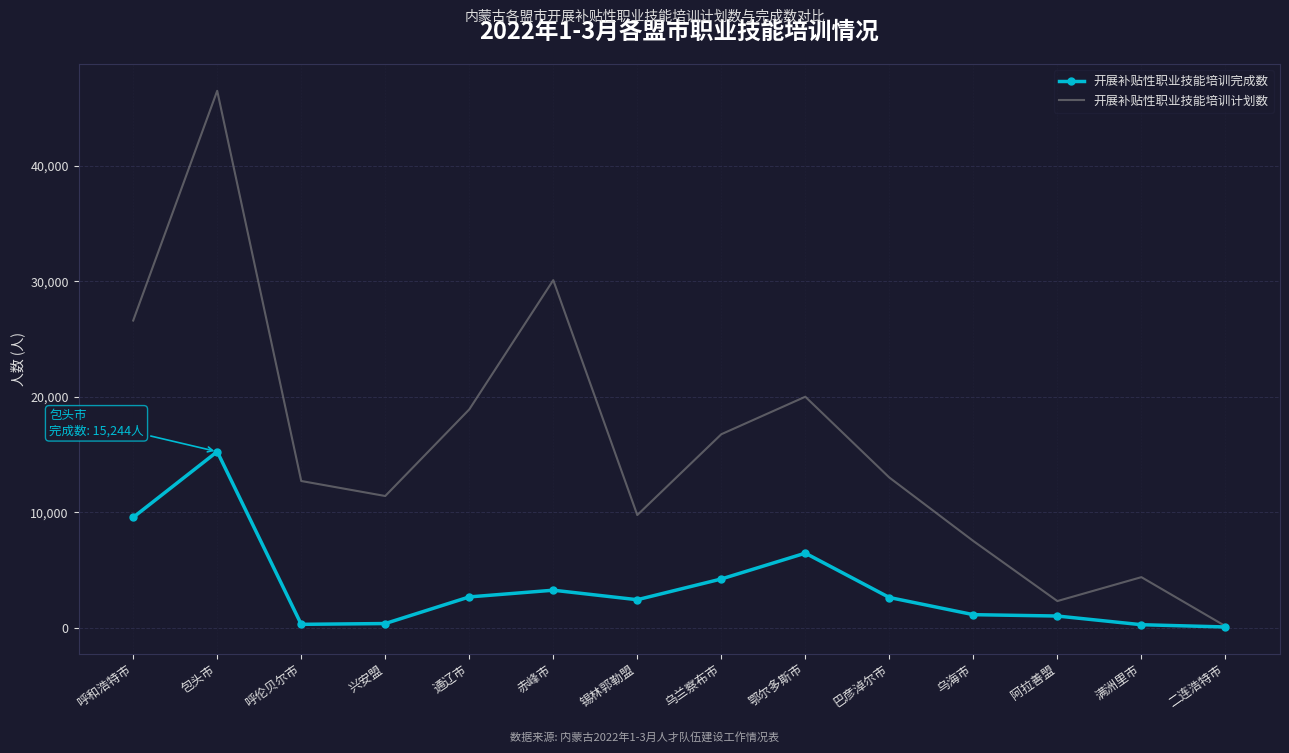

At which label is 开展补贴性职业技能培训完成数 closest to 7649?

鄂尔多斯市